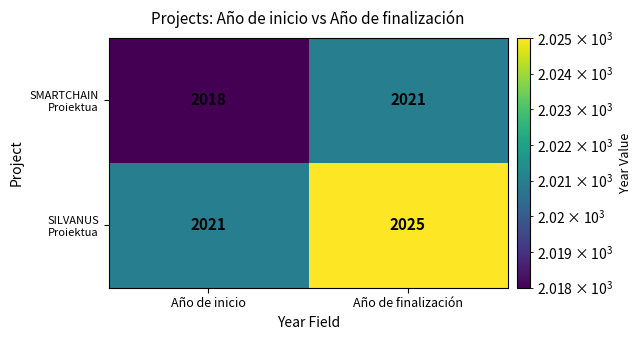

Which category has the highest value across all series?

Año de finalización